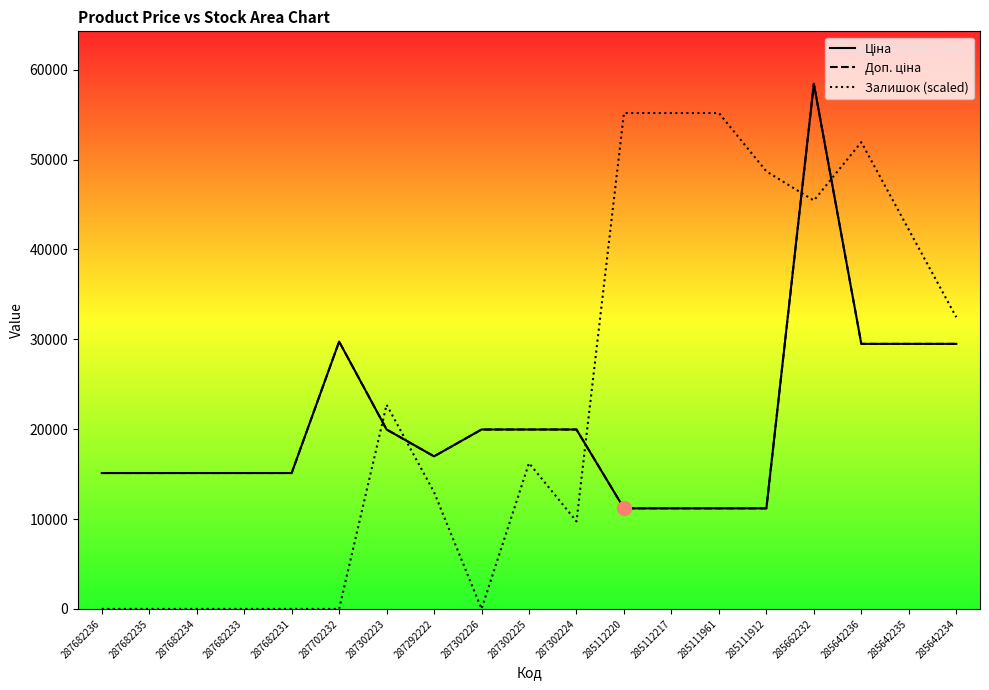

How many data points in Ціна are less than 16976?

9